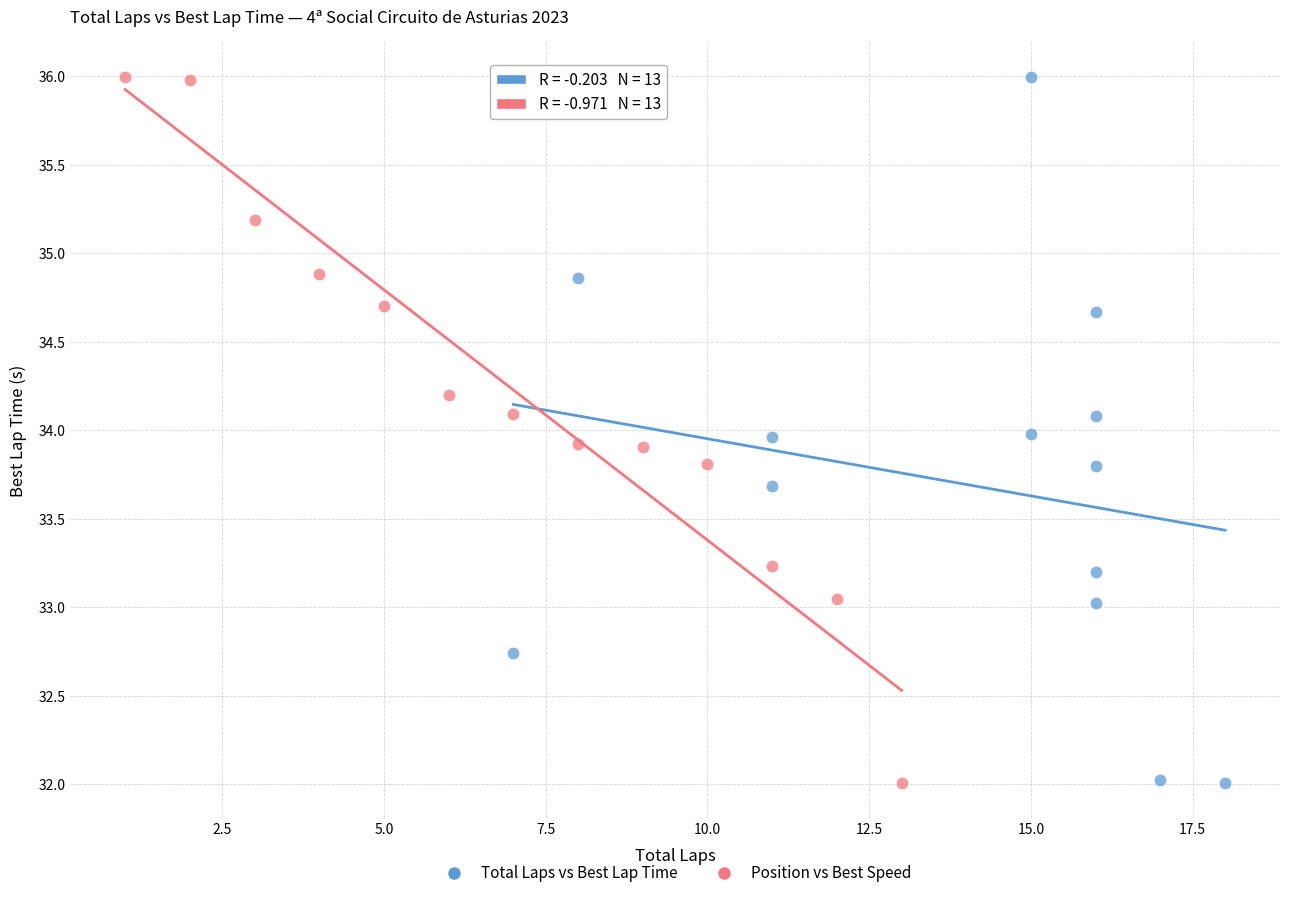

What are all the series names shown in the legend?

Total Laps vs Best Lap Time, Position vs Best Speed